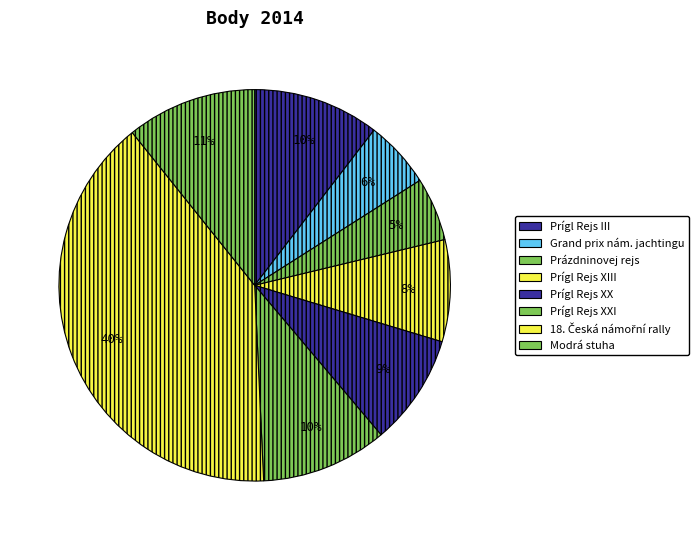

How many segments does this pie chart have?

8